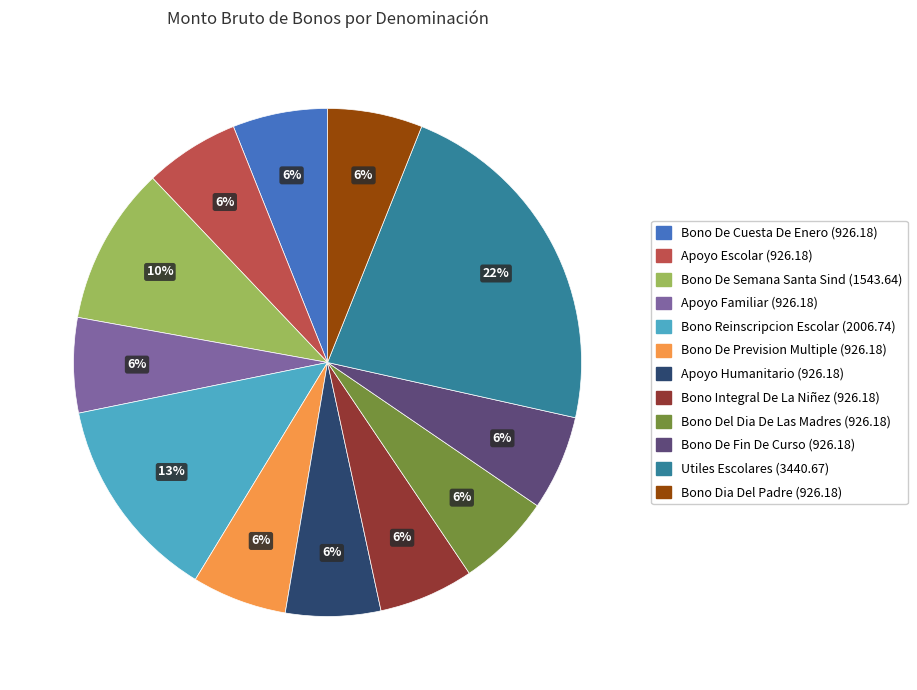

Do Bono De Semana Santa Sind and Bono Integral De La Niñez together represent more than half of the pie?

No